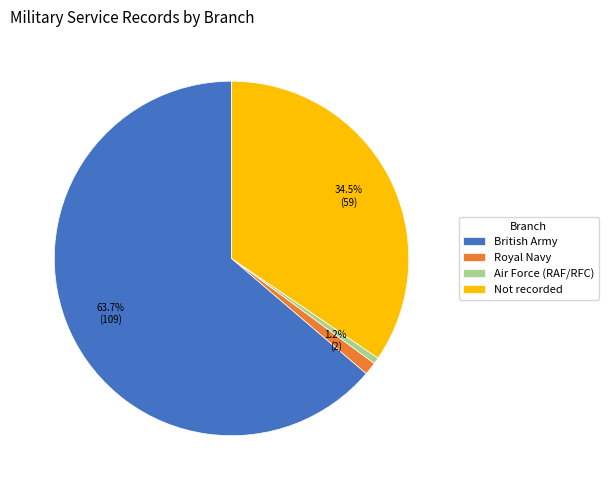

Does Air Force (RAF/RFC) represent more than half of the total?

No